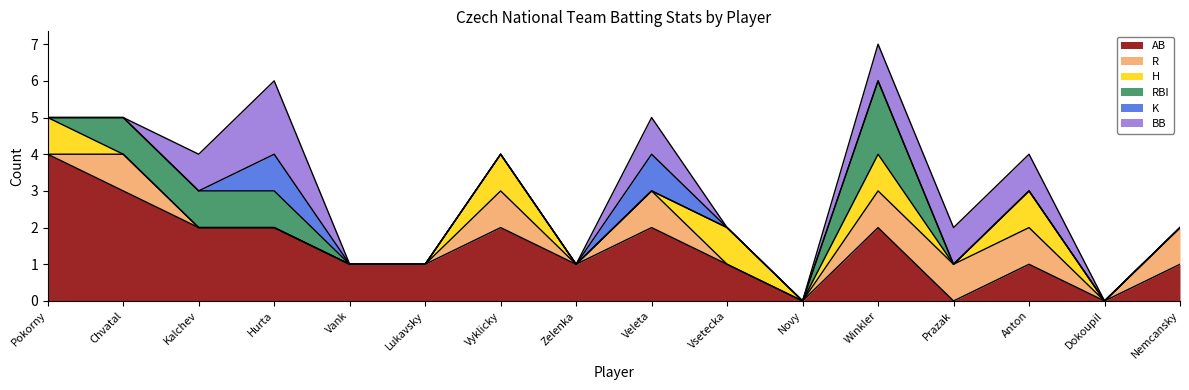

True or false: K and BB cross at least once.

False